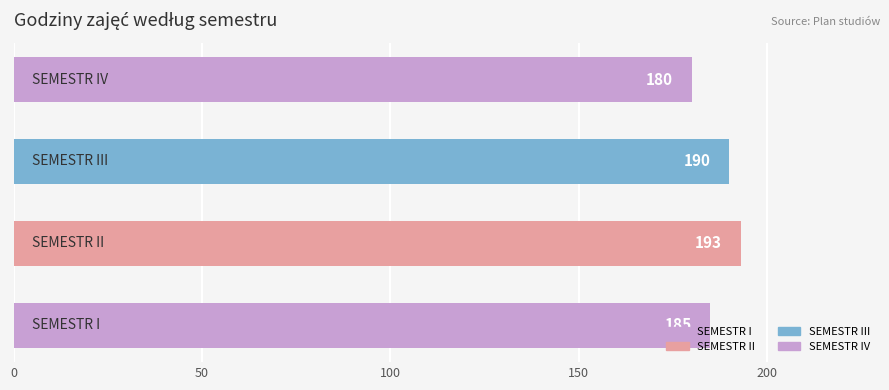

Count the values in the range 185 to 193.

3